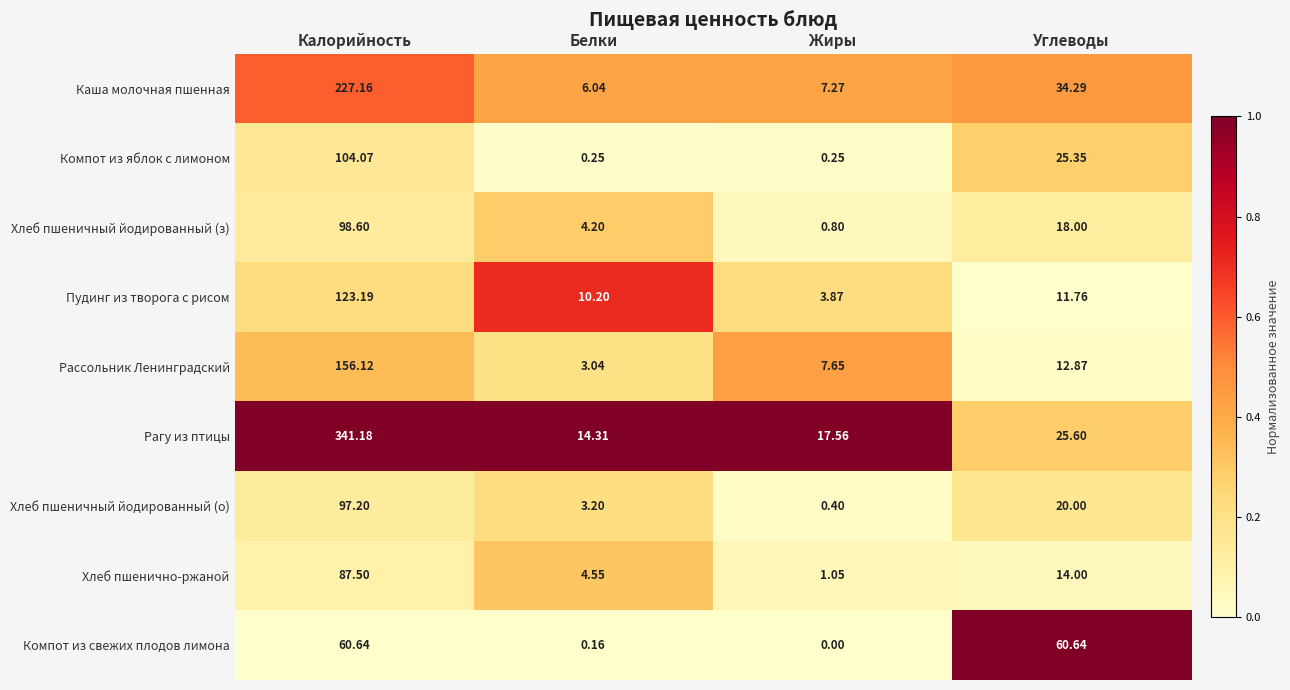

Which series has the widest spread of values?

Рагу из птицы